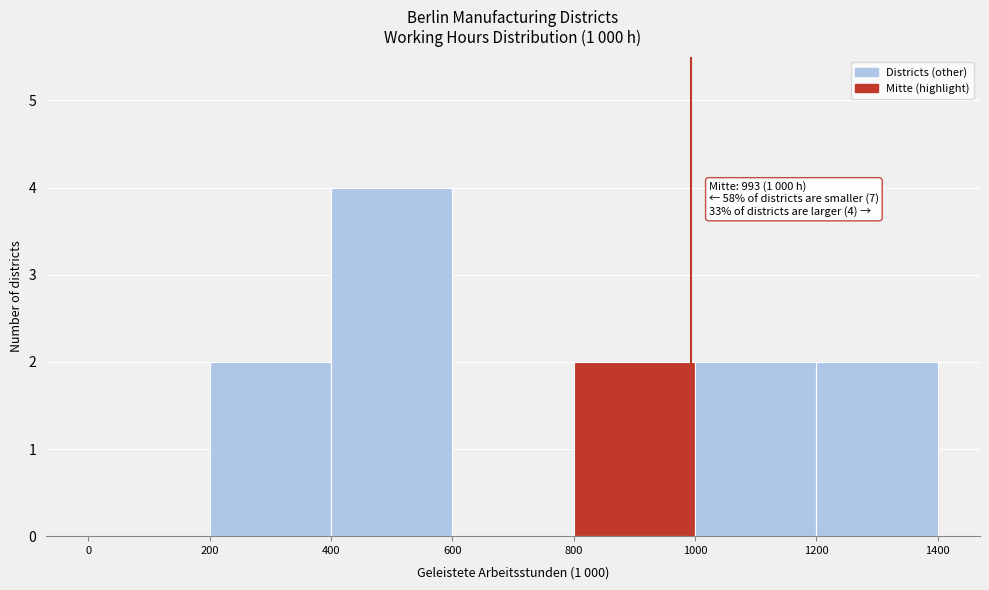

Which range on the x-axis has the tallest bar?

400 to 600